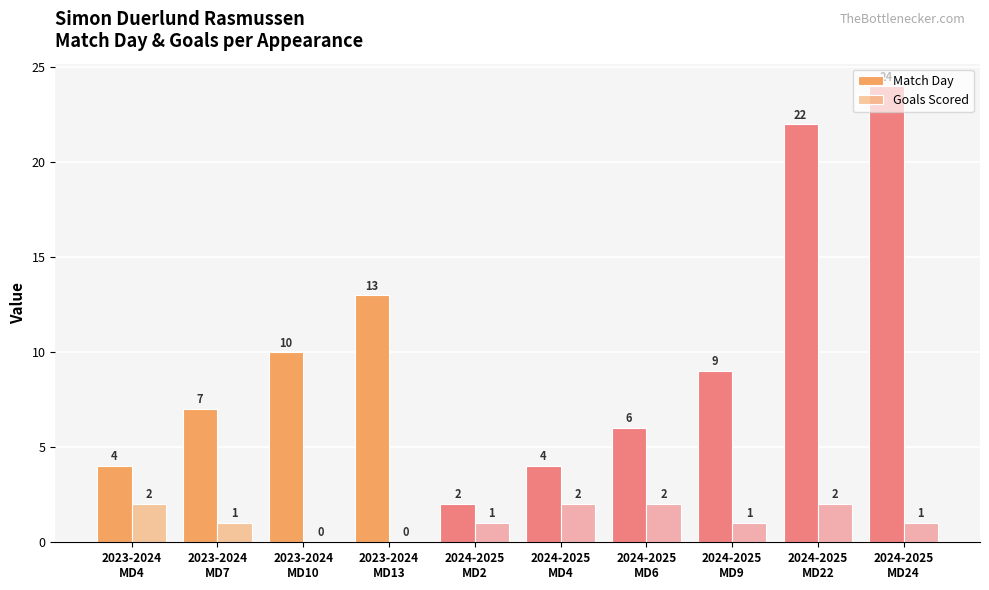

What is the difference between the highest and lowest values at 2023-2024
MD4?

2